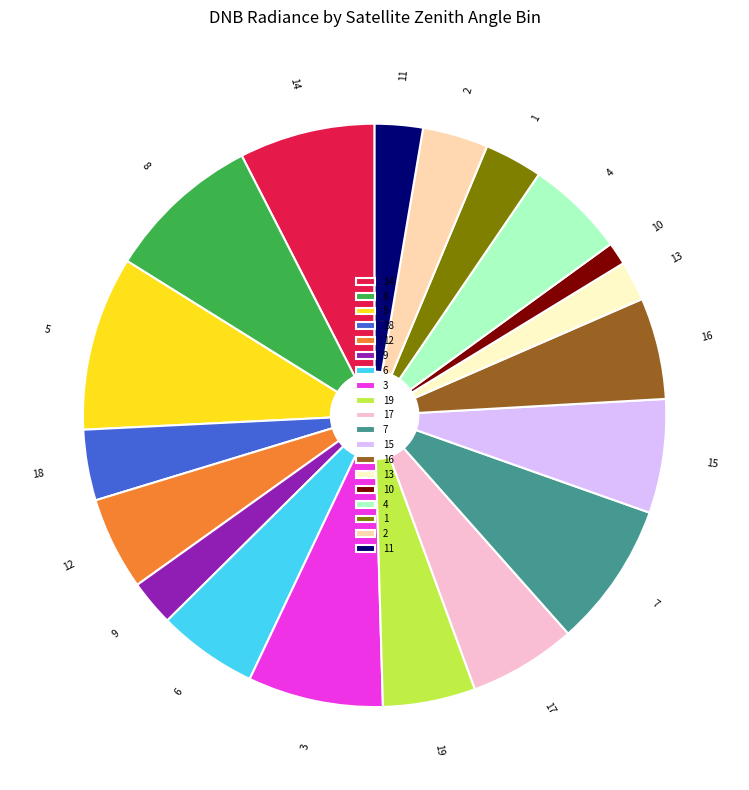

Which slice is the largest?

5